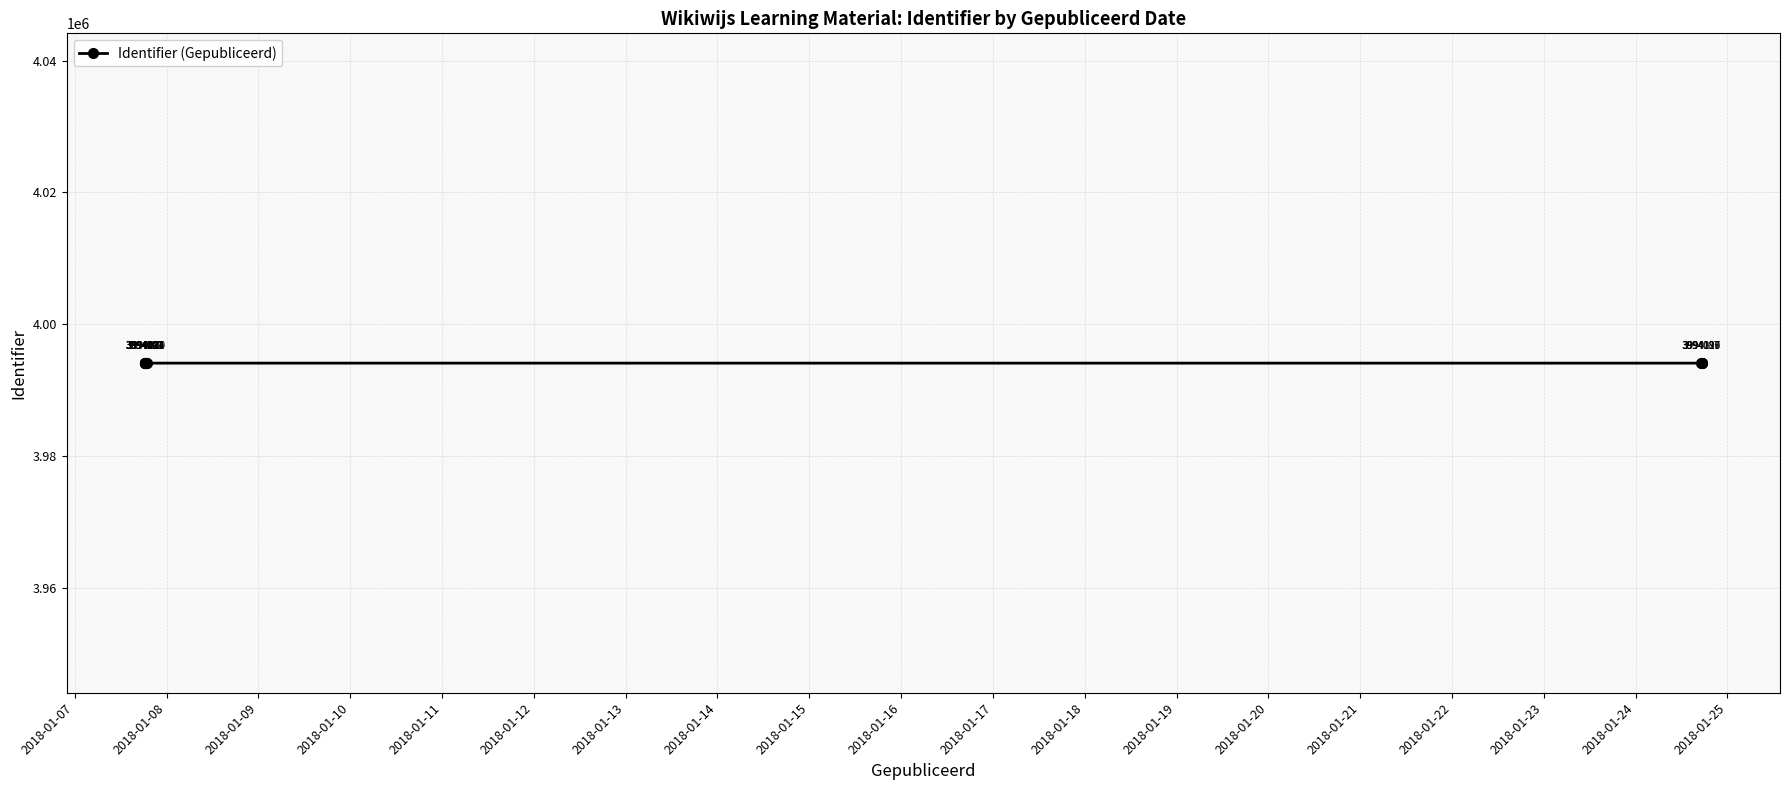

What is the value of the 8th point from the left?

3994089